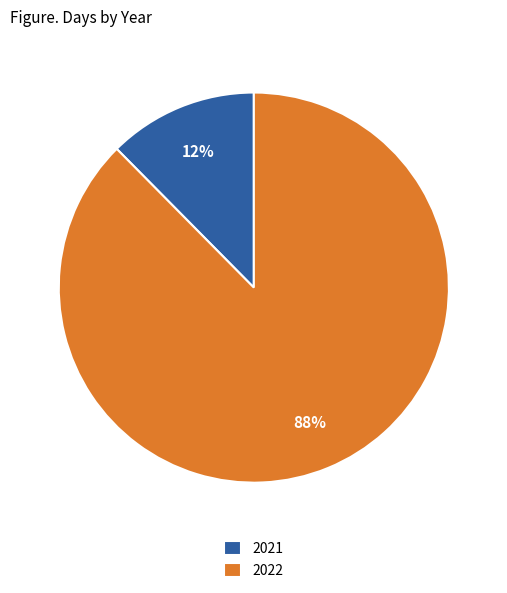

Combined, do 2022 and 2021 account for over 50%?

Yes